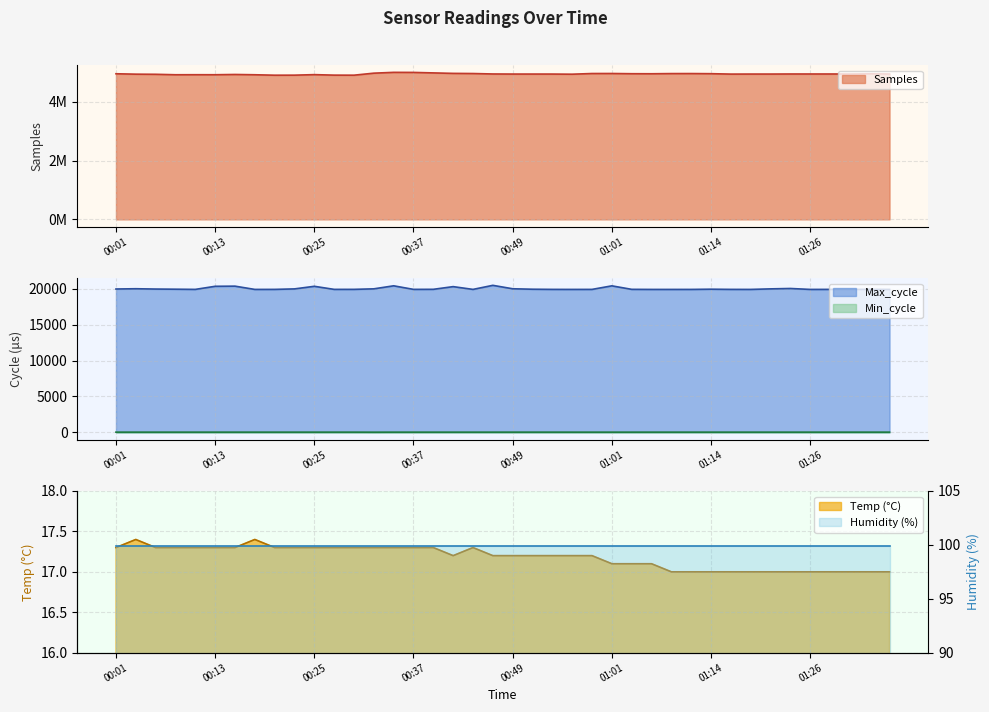

How many data points in Min_cycle are less than 29?

14